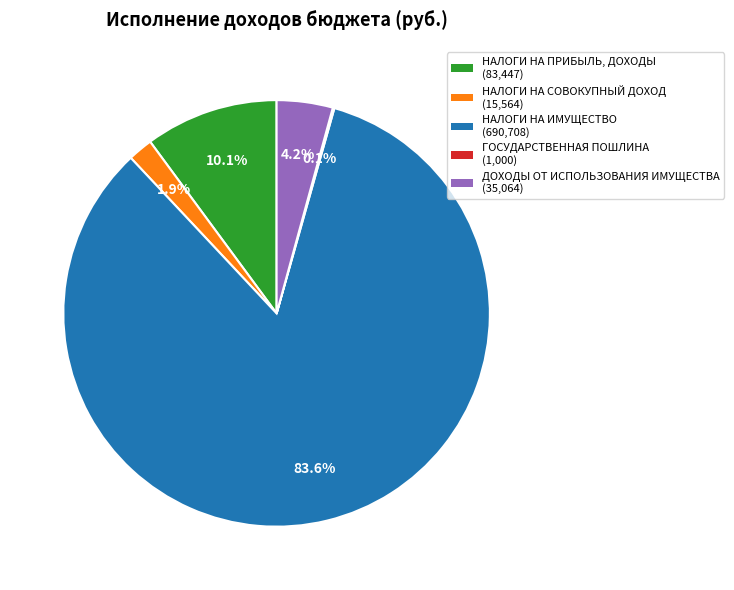

Is there a majority slice in this chart?

Yes